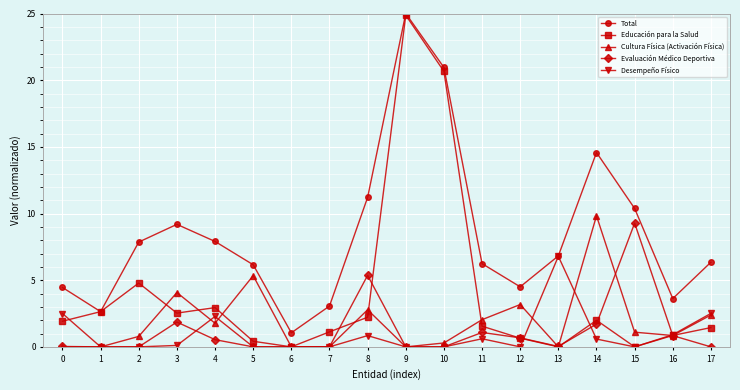

True or false: Educación para la Salud has more than 0 points higher than both neighbors.

True